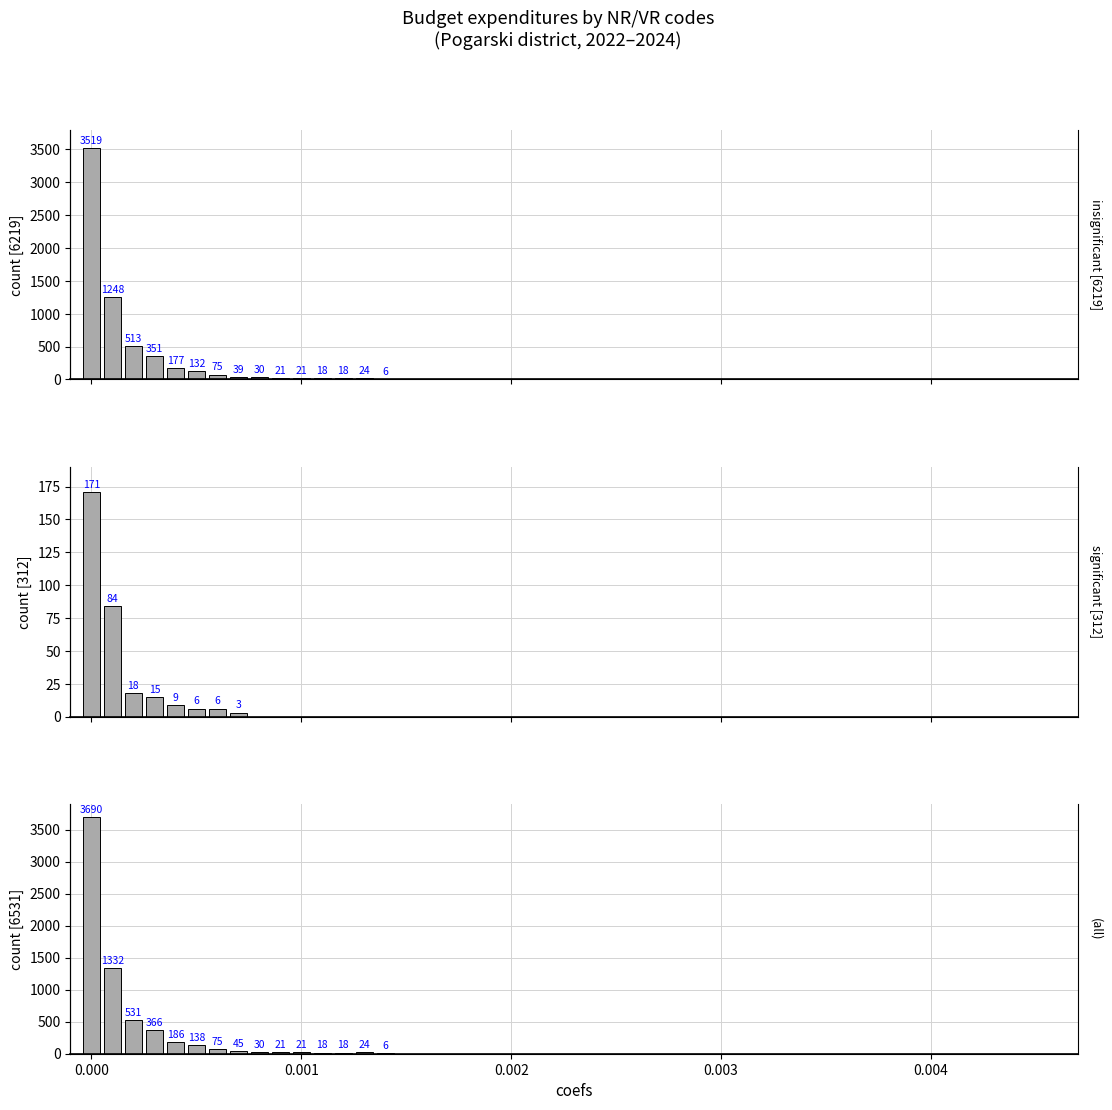

Reading left to right, extract all data points from this chart.

insignificant: 3519	1248	513	351	177	132	75	39	30	21	21	18	18	24	6
significant: 171	84	18	15	9	6	6	3	0	0	0	0	0	0	0
all: 3690	1332	531	366	186	138	75	45	30	21	21	18	18	24	6